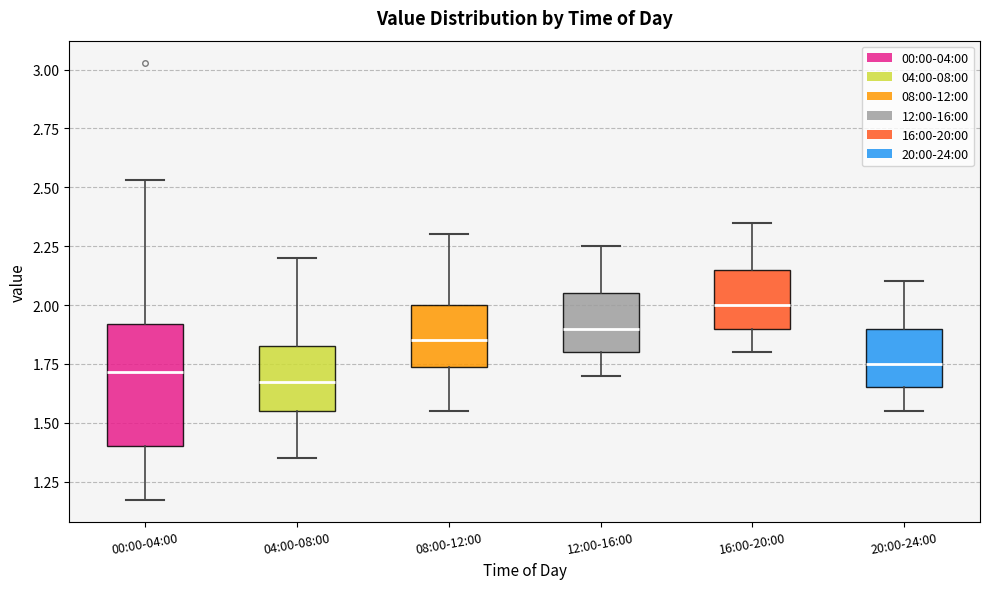

Reading left to right, read every box against the y-axis: the position of its median line, the range the box covers, and the ends of its whiskers. The values are not printed on the chart, so give them approximately, as read against the axis.

00:00-04:00: median 1.70, box 1.40 to 1.90, whiskers 1.15 to 2.55
04:00-08:00: median 1.70, box 1.55 to 1.85, whiskers 1.35 to 2.20
08:00-12:00: median 1.85, box 1.75 to 2.00, whiskers 1.55 to 2.30
12:00-16:00: median 1.90, box 1.80 to 2.05, whiskers 1.70 to 2.25
16:00-20:00: median 2.00, box 1.90 to 2.15, whiskers 1.80 to 2.35
20:00-24:00: median 1.75, box 1.65 to 1.90, whiskers 1.55 to 2.10